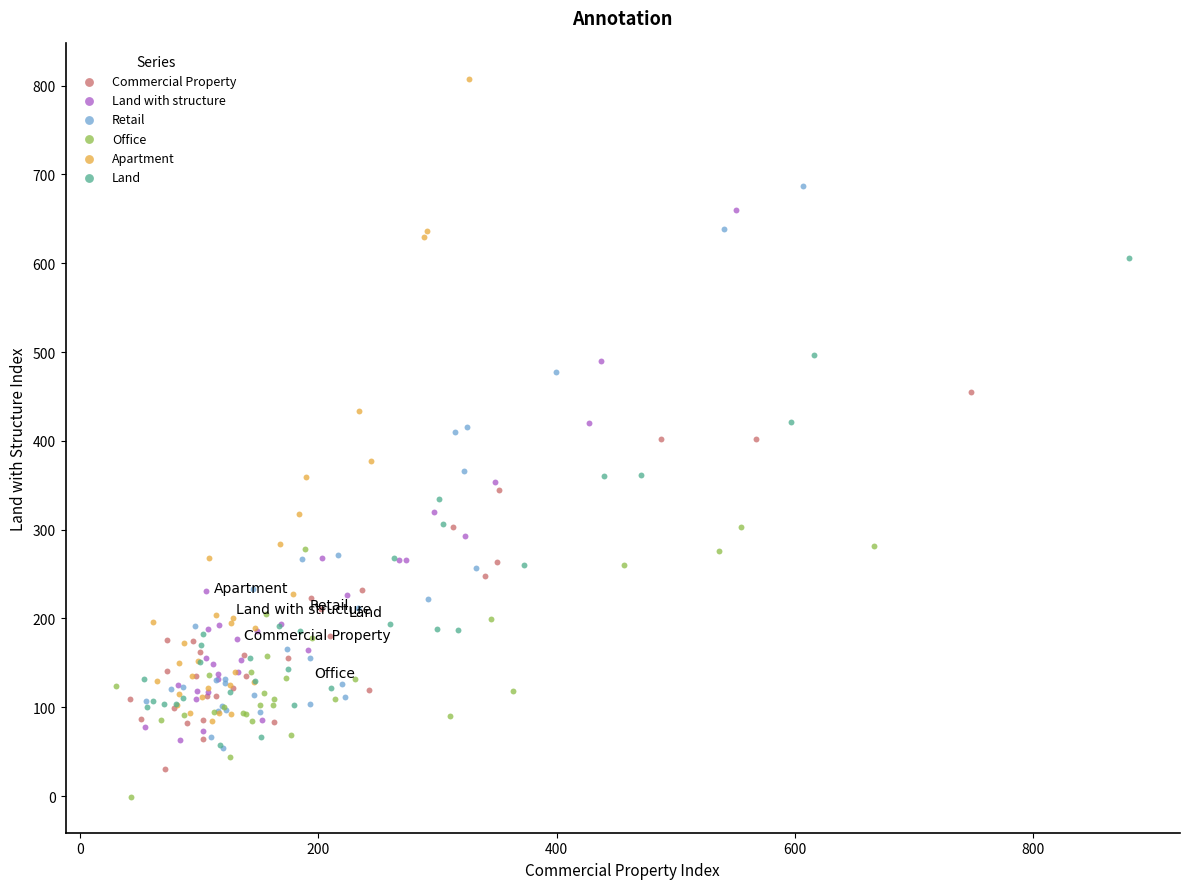

Which series contains the highest Y value?

Apartment